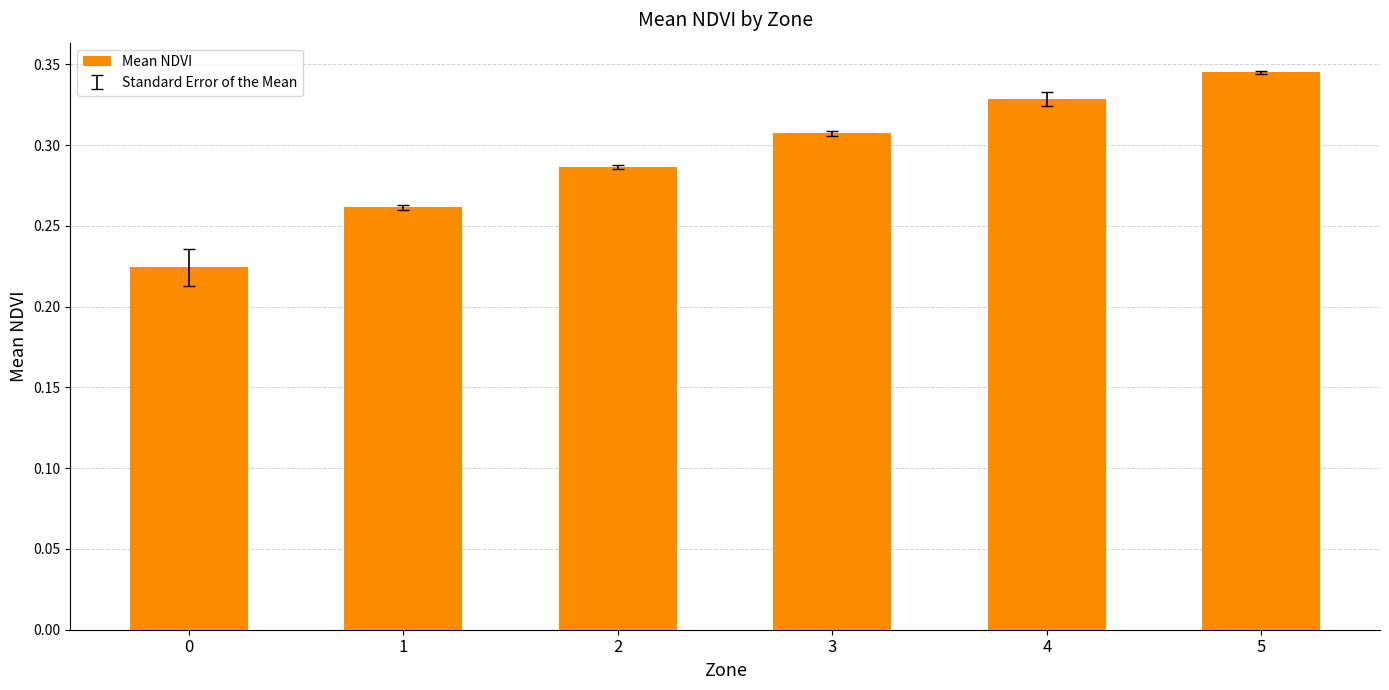

What is the change in value from 0 to 3?

+0.1